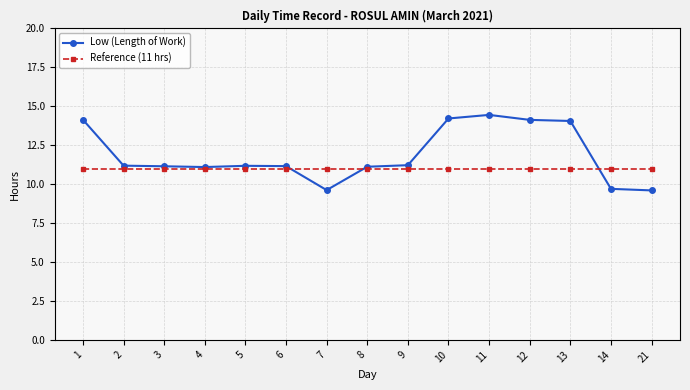

The value of Low (Length of Work) at 4 is 11.1. True or false?

True